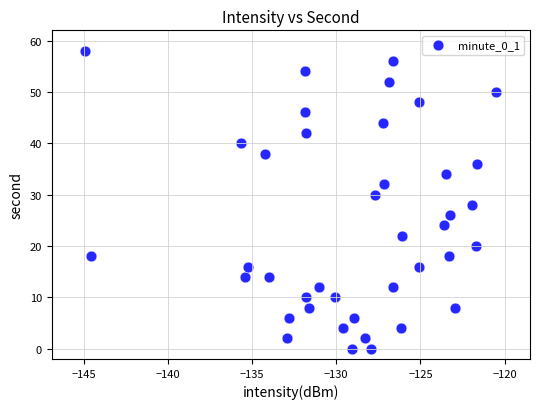

What is the range of Y values (max minus min)?

58